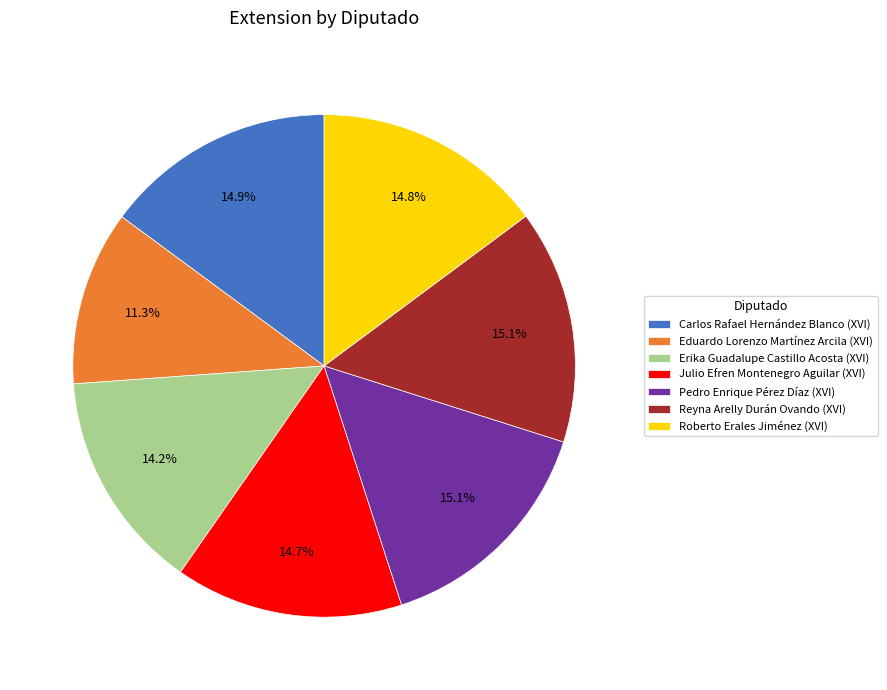

Which category has the smallest portion of the pie?

Eduardo Lorenzo Martínez Arcila (XVI)